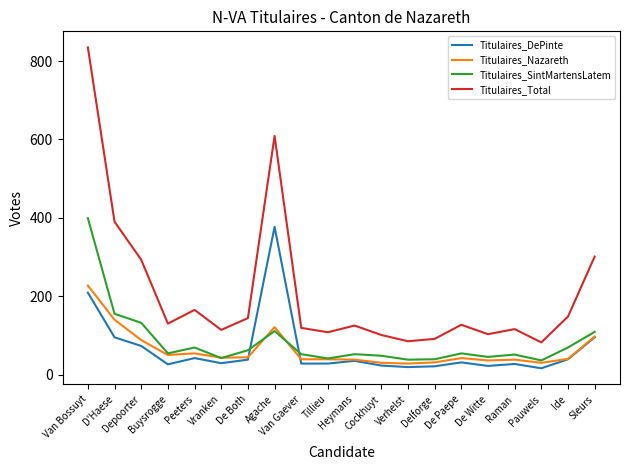

Does the chart have visible grid lines?

No